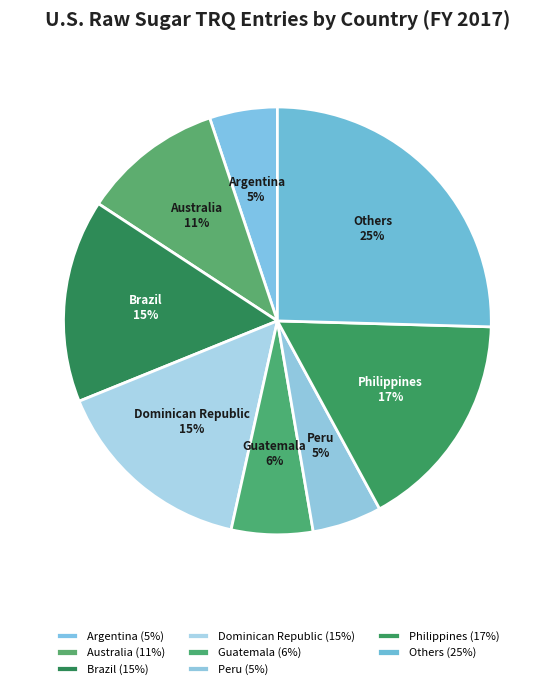

To the nearest percent, what is the average slice percentage?

12%